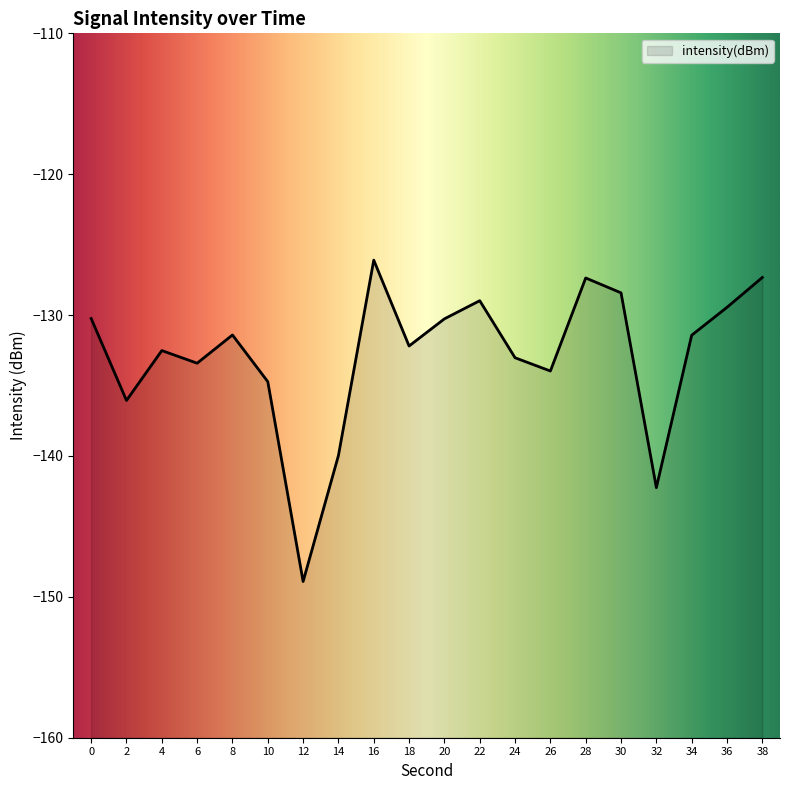

Which label corresponds to the largest value in the chart?

16